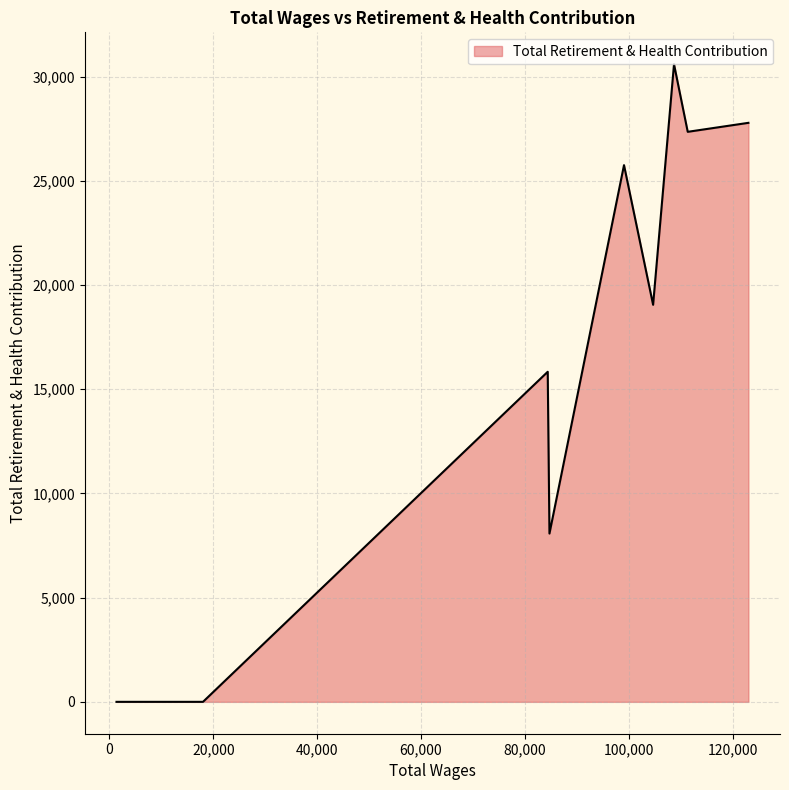

What is the maximum value shown in the chart?

30598